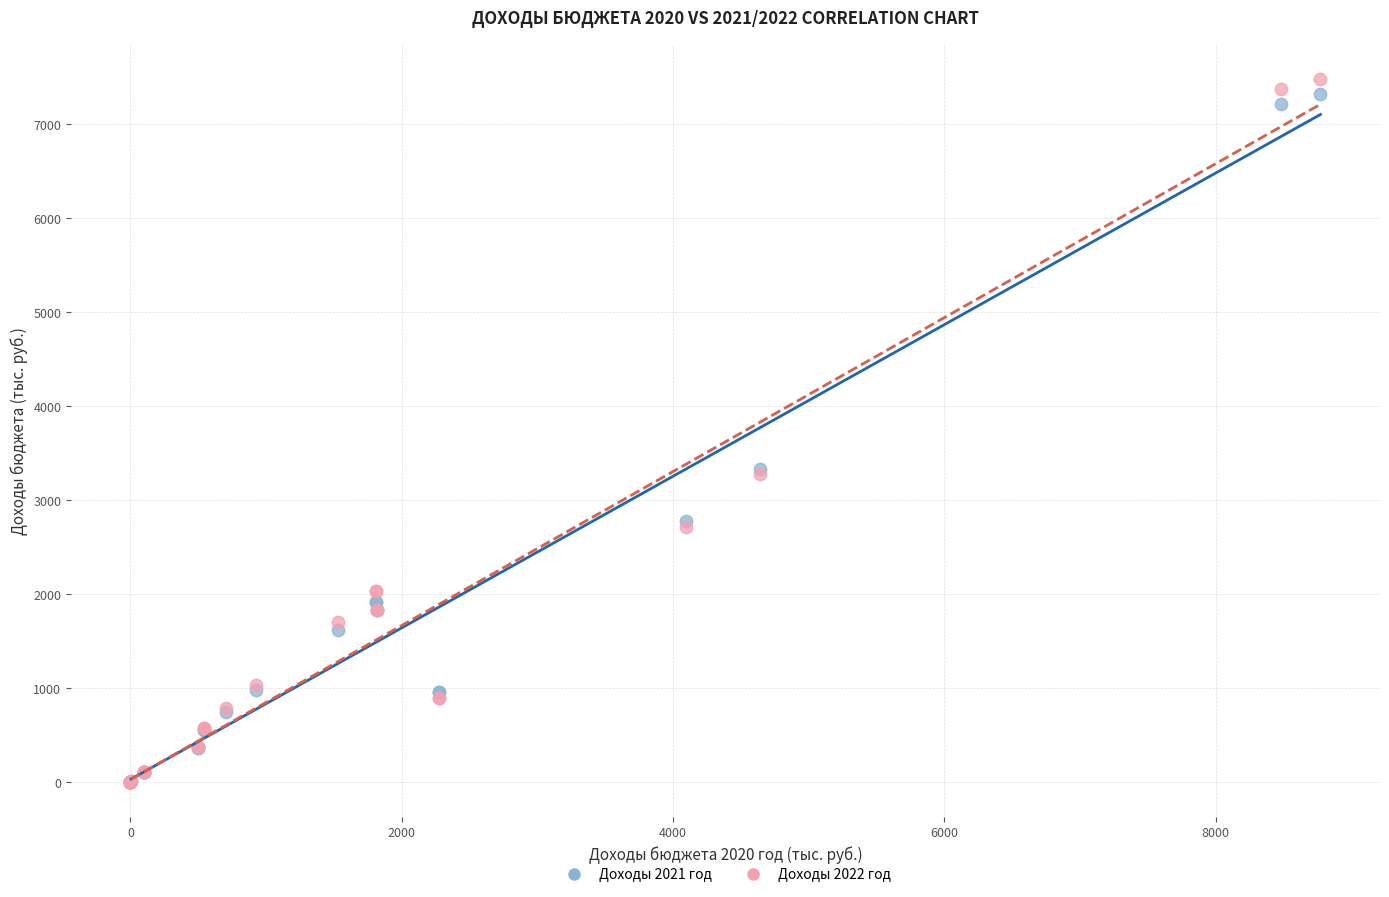

What are all the series names shown in the legend?

Доходы 2021 год, Доходы 2022 год